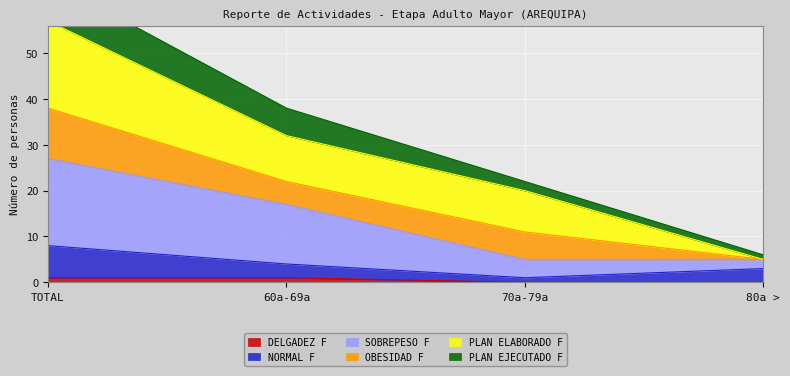

The DELGADEZ F series shows 1 at 60a-69a. True or false?

True